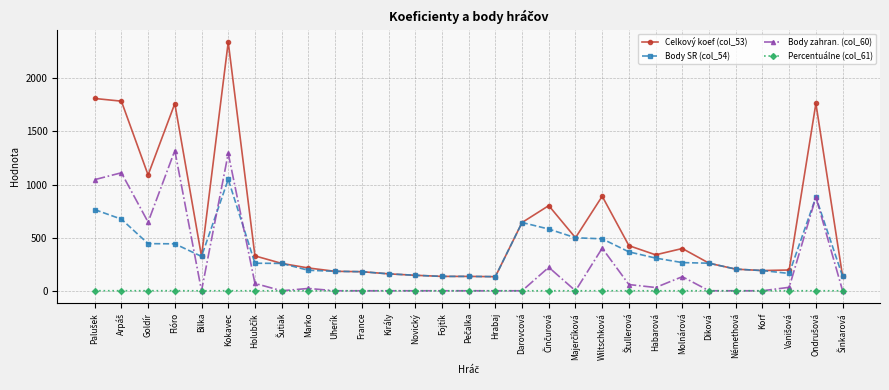

Is this an area chart (filled region under the line)?

No